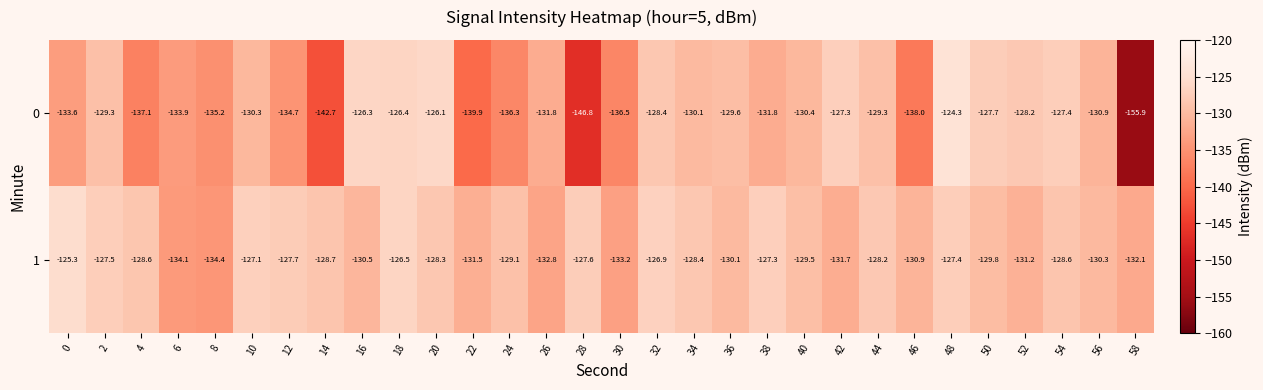

Where is 0 nearest to the value -140?

22